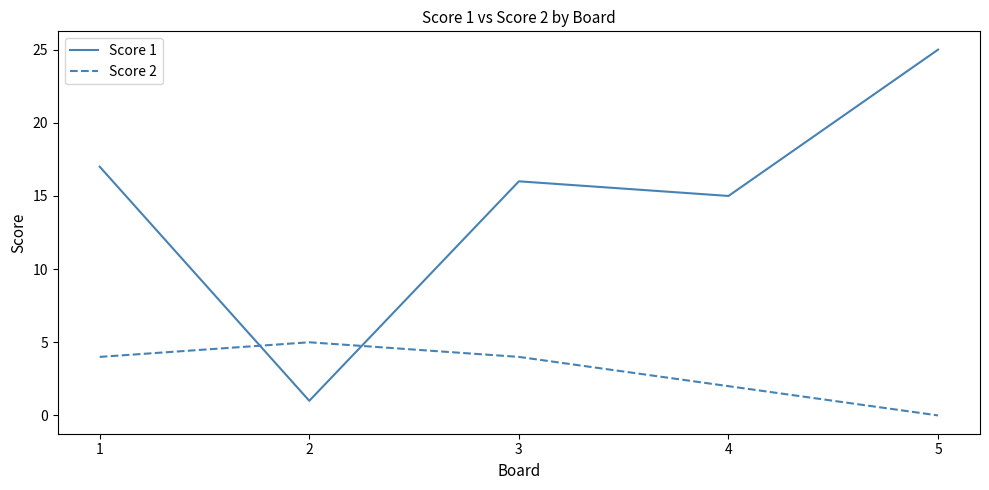

True or false: Score 2 and Score 1 intersect in this chart.

True